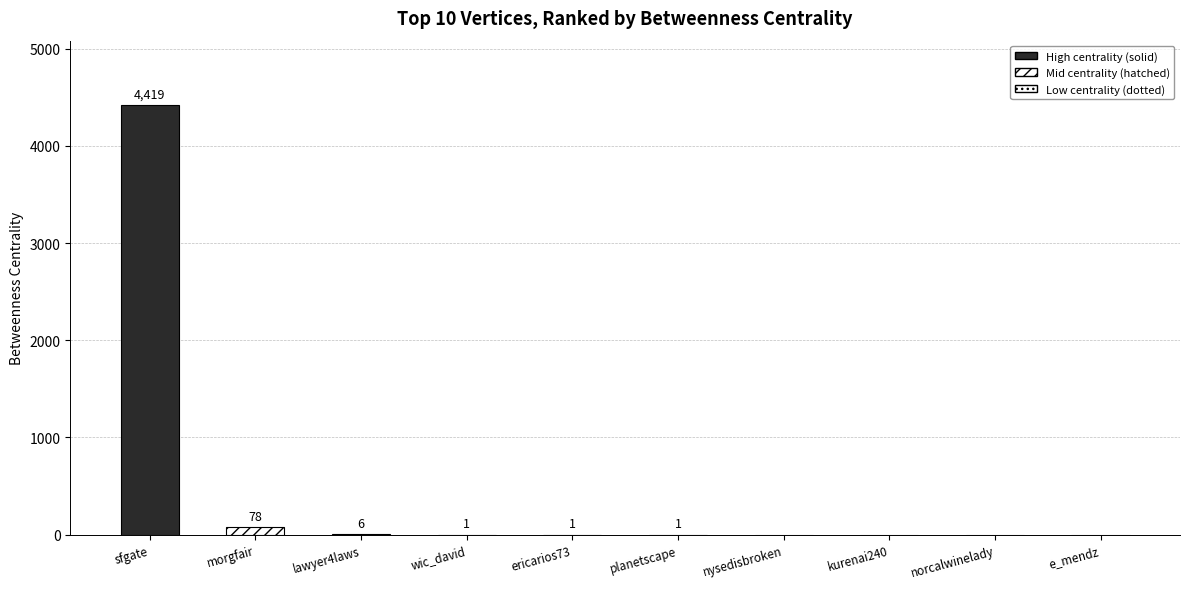

Reading left to right, extract all data points from this chart.

4419	78	6	1	1	1	0	0	0	0